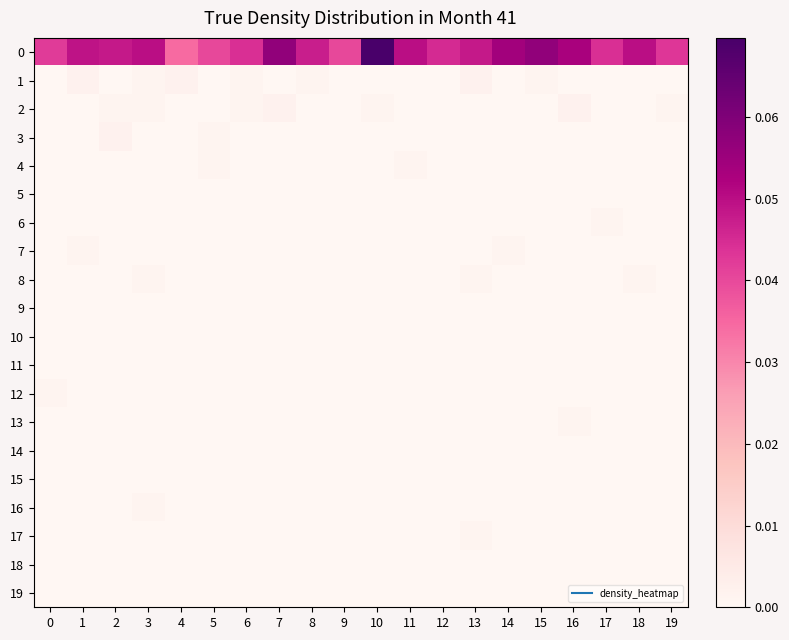

What is the difference between the highest and lowest values at 10?

0.1